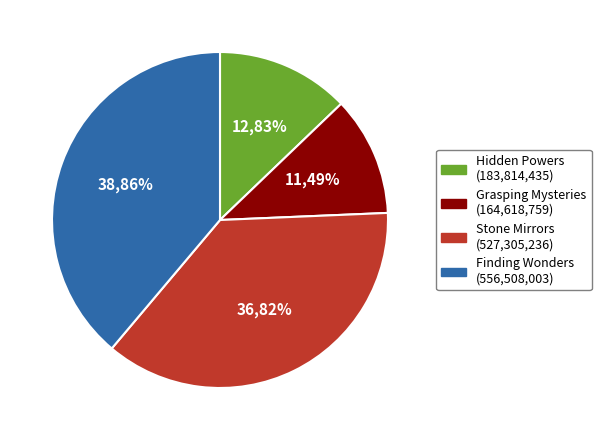

The Stone Mirrors slice represents 37% of the pie. True or false?

True